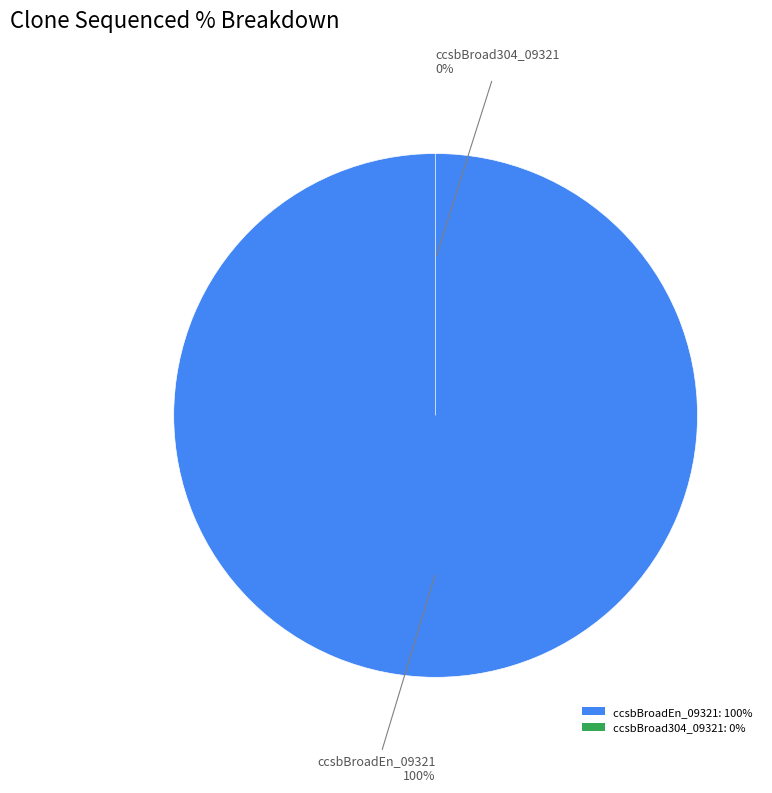

Which category has the smallest portion of the pie?

ccsbBroad304_09321